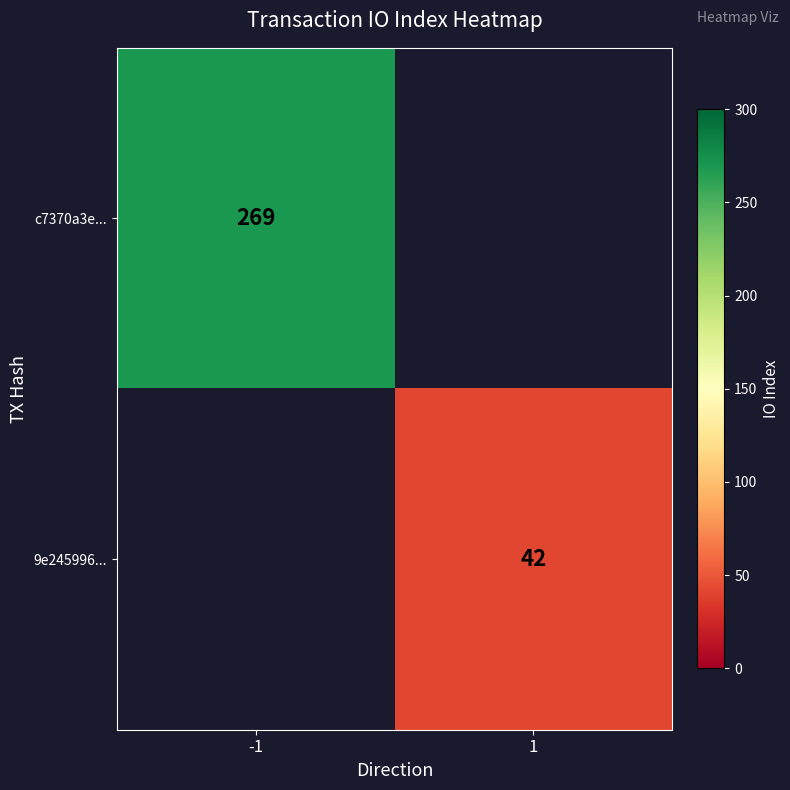

At how many categories does at least one series exceed 158?

1